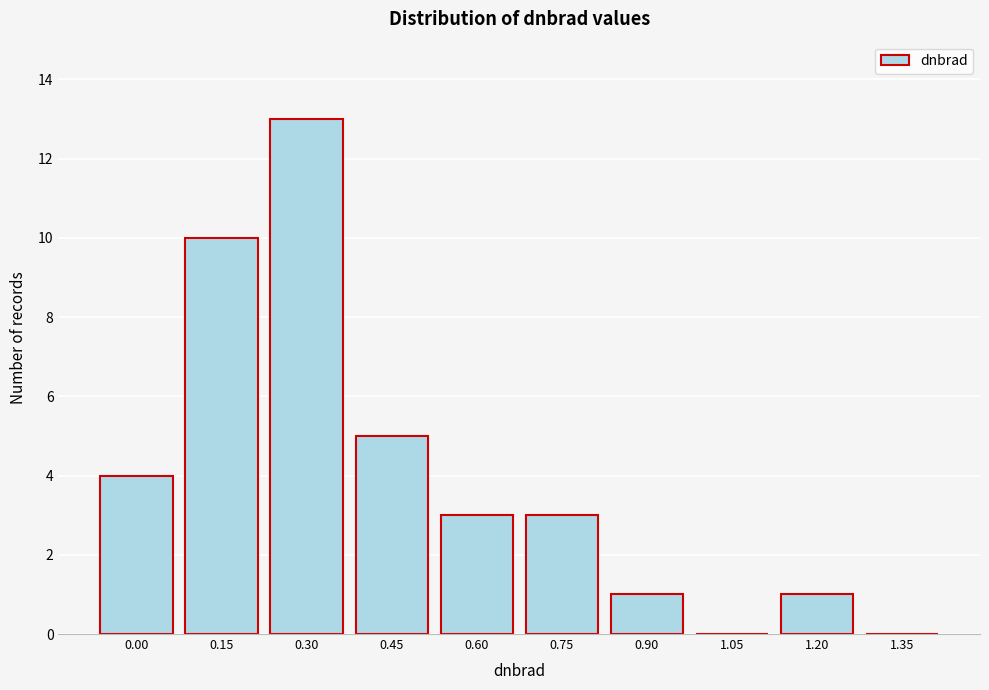

Reading left to right, extract all data points from this chart.

0.00=4	0.15=10	0.30=13	0.45=5	0.60=3	0.75=3	0.90=1	1.05=0	1.20=1	1.35=0